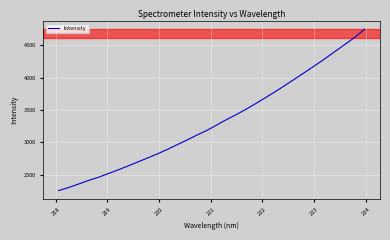

What is the difference between the maximum and minimum values?

2493.6